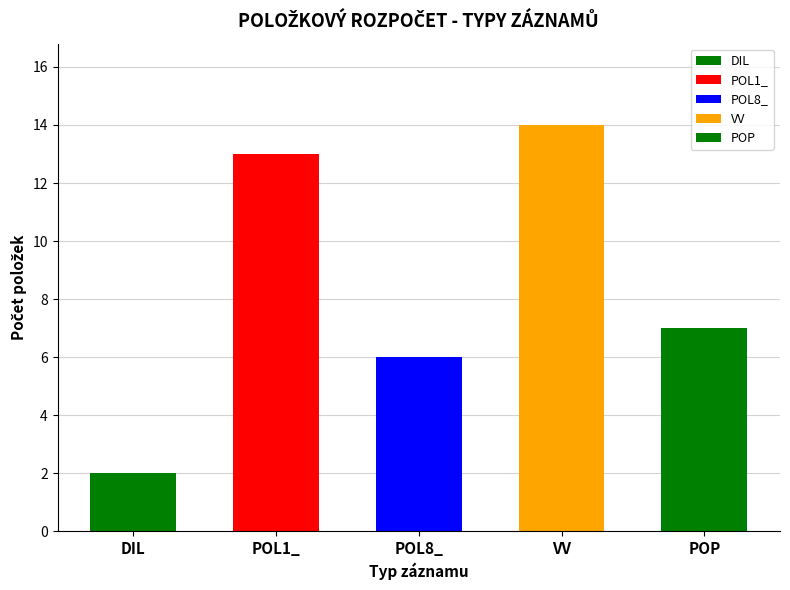

What is the maximum value for POL1_?

13